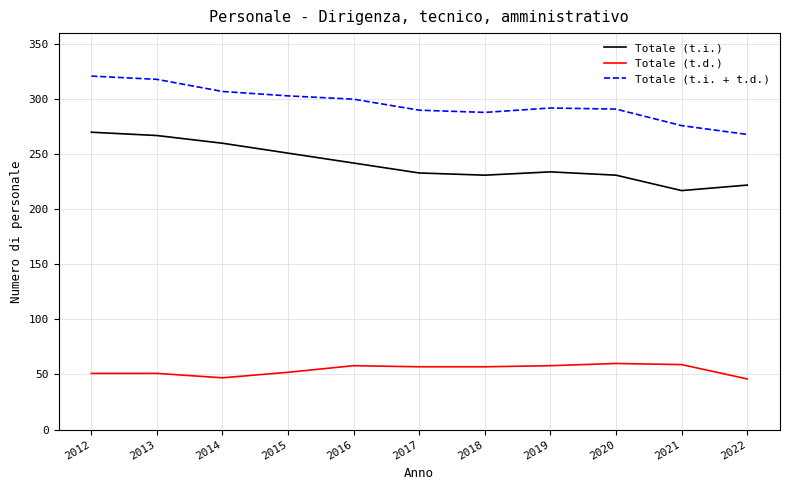

True or false: Totale (t.i. + t.d.) has a value of 576 at 2012.

False